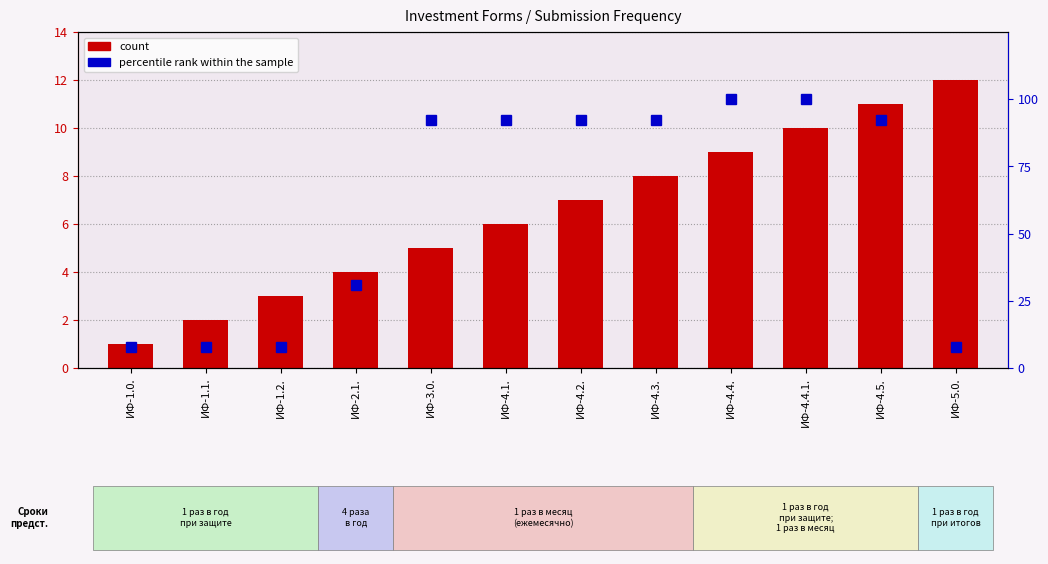

Does the chart contain stacked bars?

No